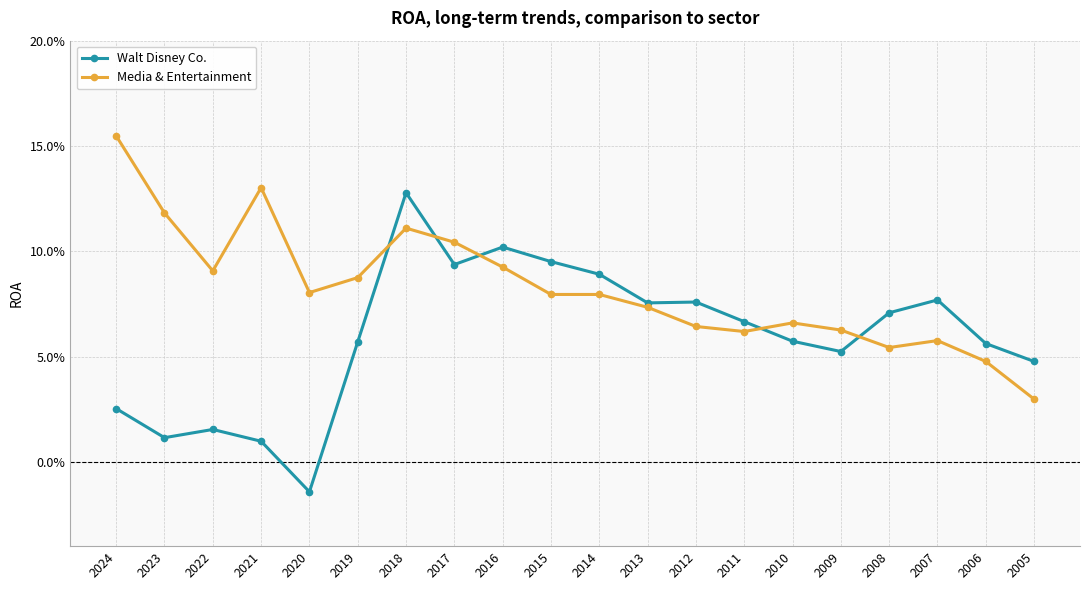

What are all the series names shown in the legend?

Walt Disney Co., Media & Entertainment